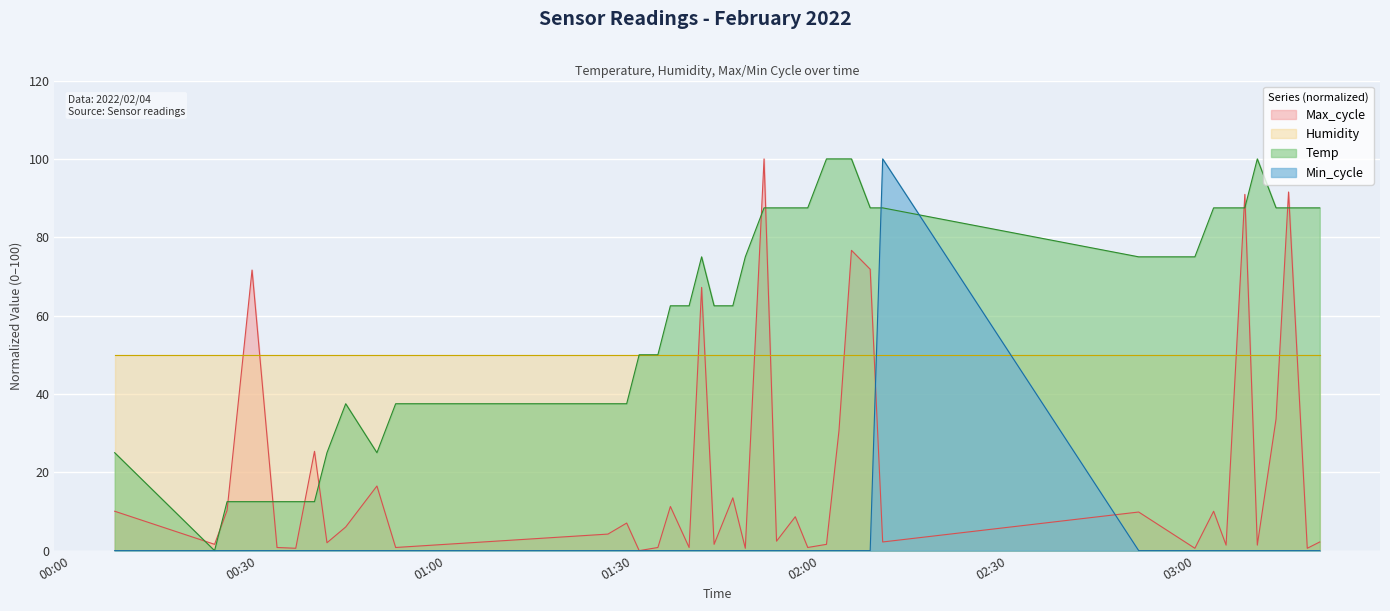

Does the chart display data point markers on the line(s)?

No